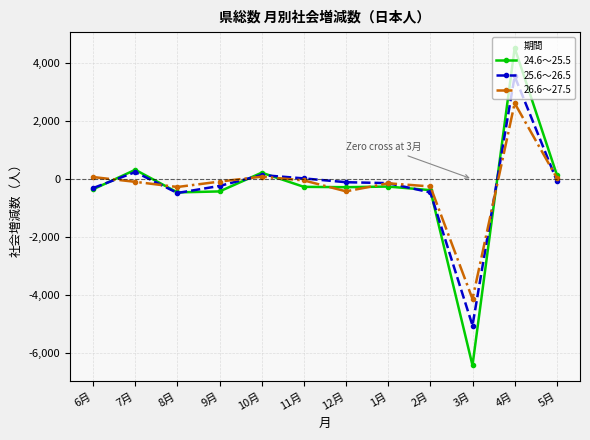

What are all the series names shown in the legend?

24.6～25.5, 25.6～26.5, 26.6～27.5